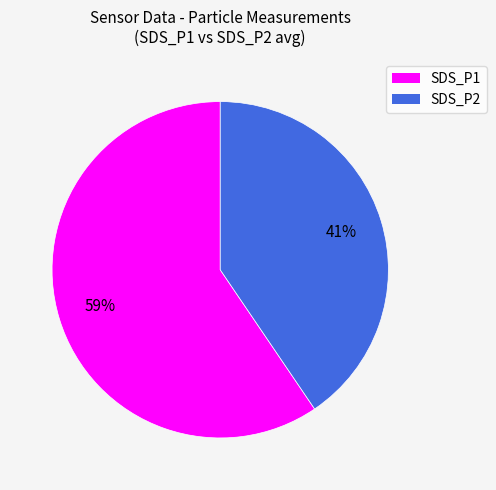

Between SDS_P2 and SDS_P1, which is larger?

SDS_P1